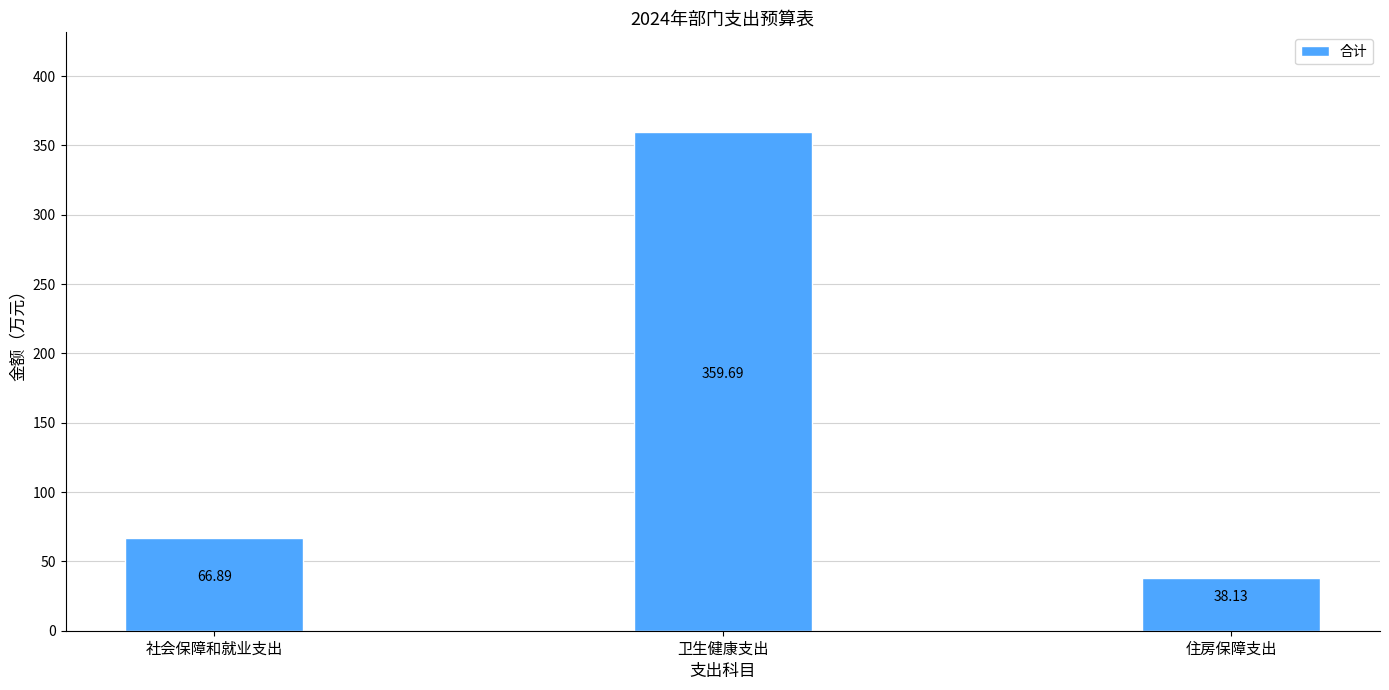

The value at 卫生健康支出 is 468.9. True or false?

False